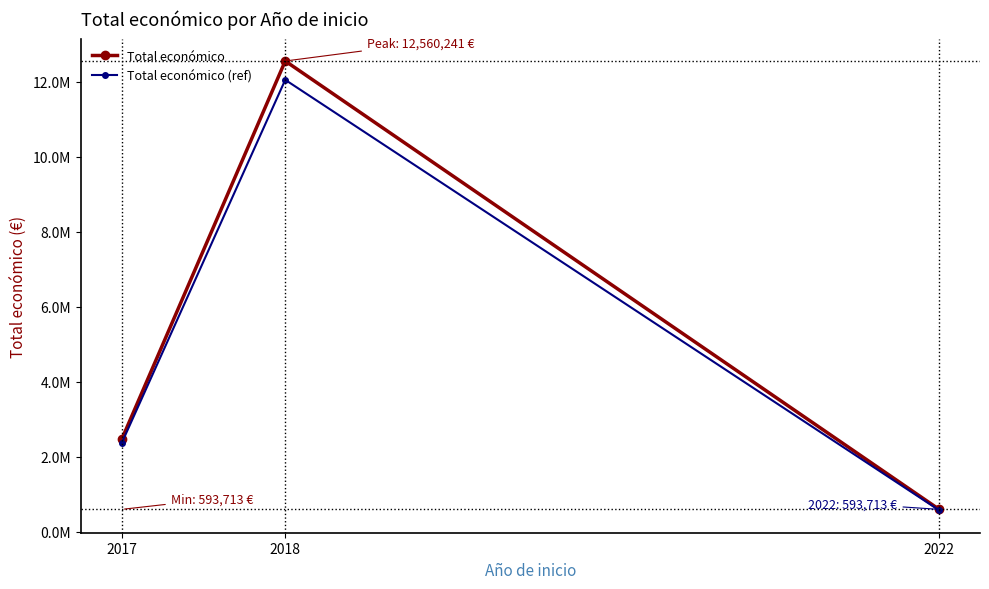

List the series in order of their peak value, lowest first.

Total económico (ref), Total económico